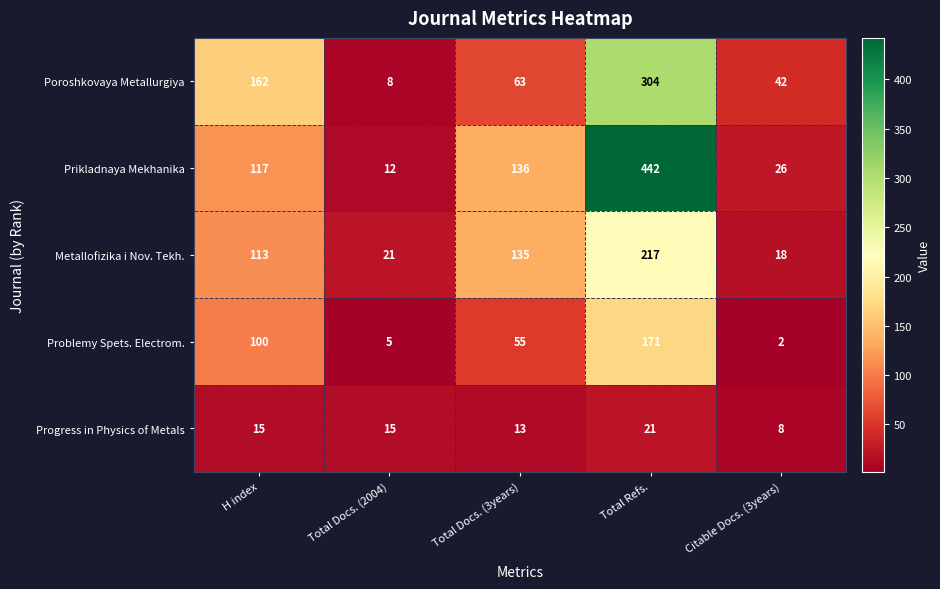

The value of Progress in Physics of Metals at Total Docs. (3years) is 7. True or false?

False